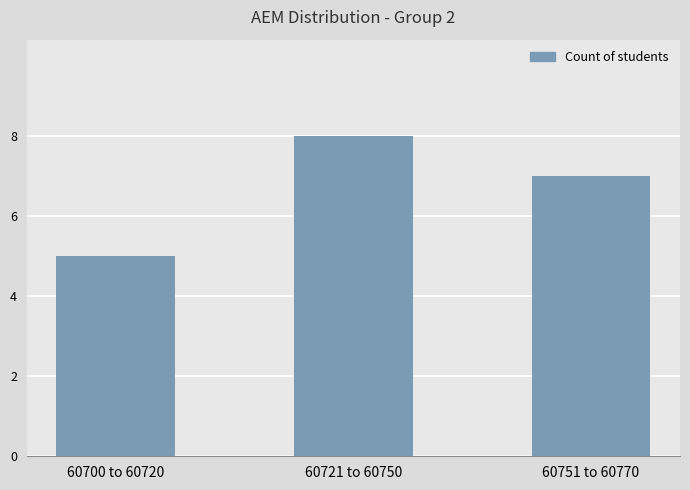

True or false: the data shows 7 at 60700 to 60720.

False